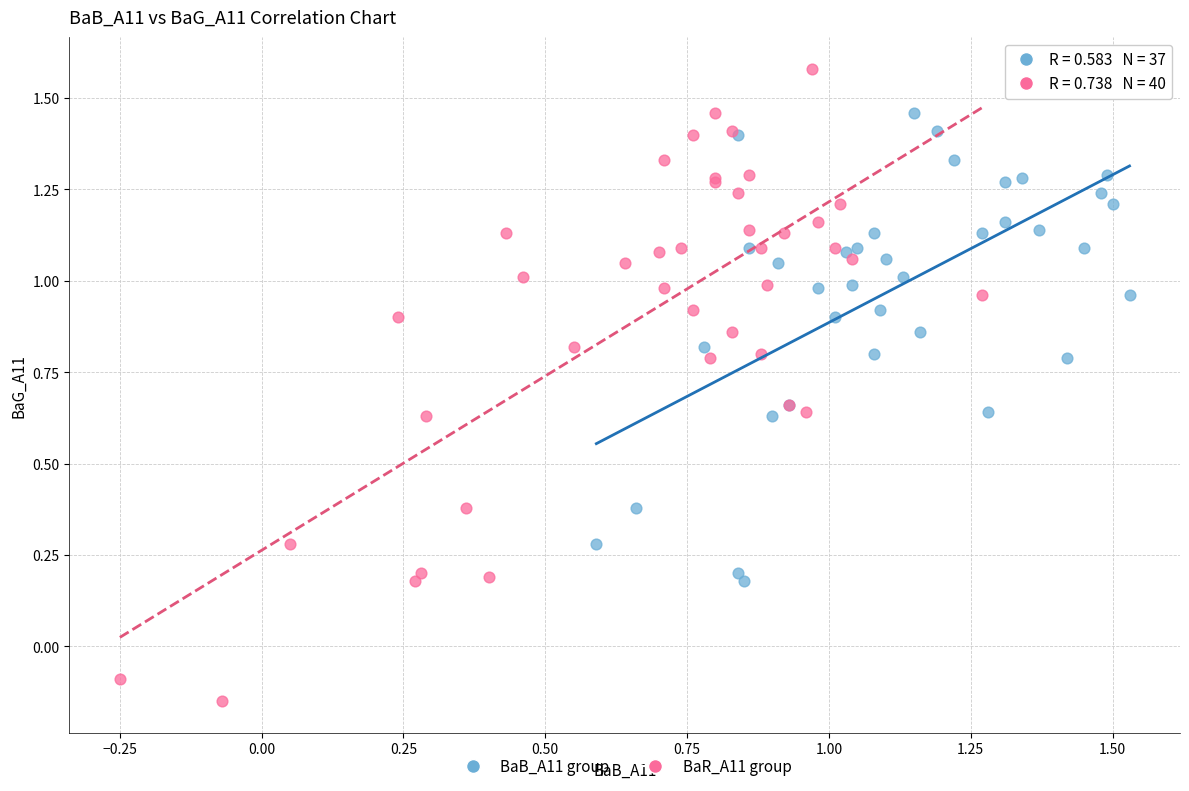

Which series has the widest spread of Y values?

BaR_A11 group